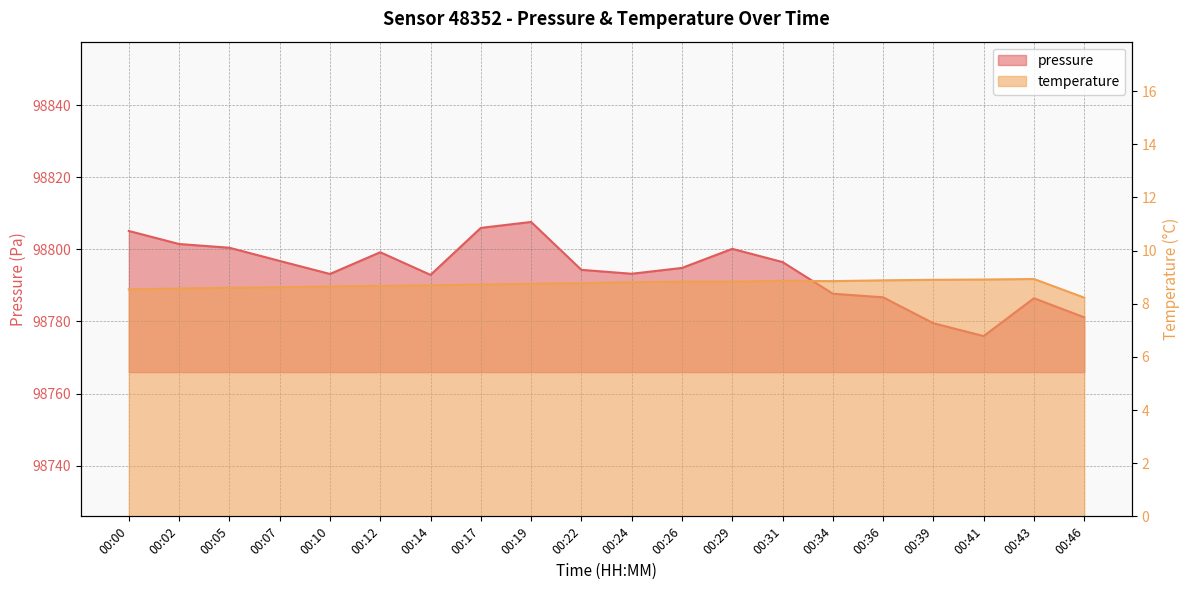

What is the total value across all series at 00:07?

98805.4